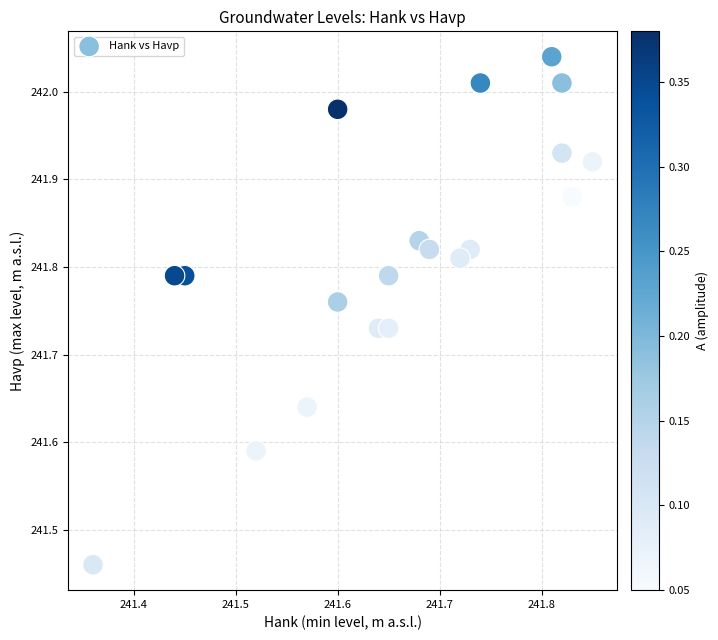

What is the range of X values (max minus min)?

0.5